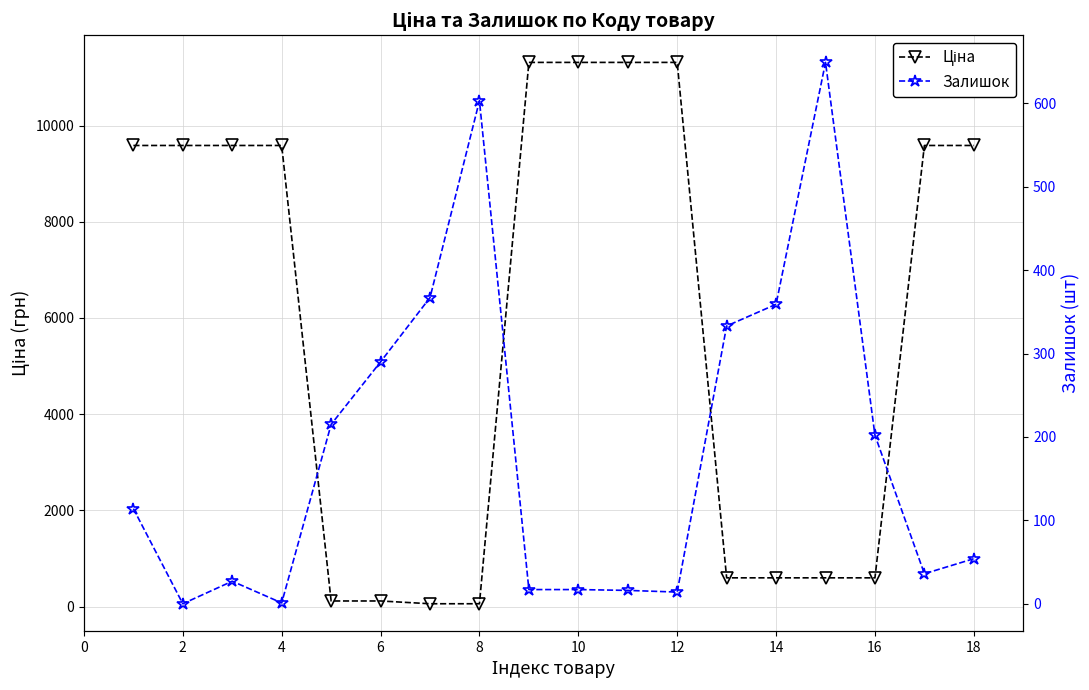

Reading left to right, extract all data points from this chart.

Ціна: 9585.4	9585.4	9585.4	9585.4	115.4	115.4	57.7	57.7	11312.5	11312.5	11312.5	11312.5	596.5	596.5	596.5	596.5	9585.4	9585.4
Залишок: 114.0	0.0	27.0	1.0	215.0	290.0	367.0	603.0	17.0	17.0	16.0	14.0	333.0	359.0	649.0	202.0	36.0	54.0